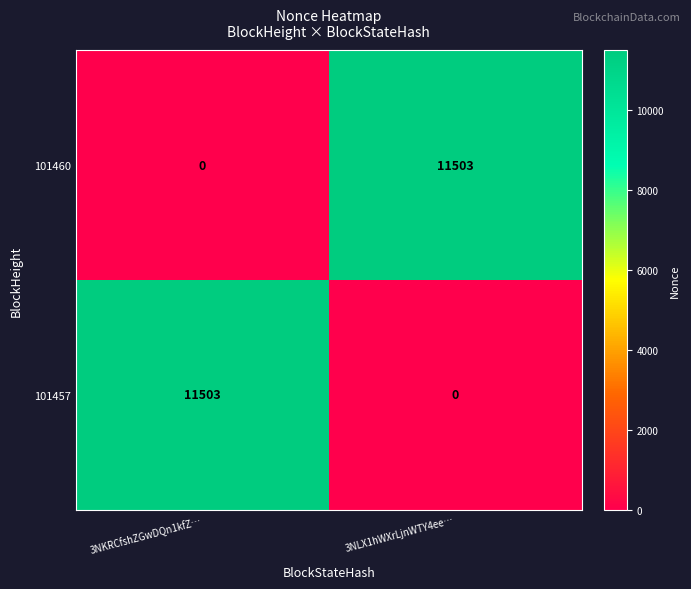

Which category has the highest value in the 101460 series?

3NLX1hWXrLjnWTY4ee…